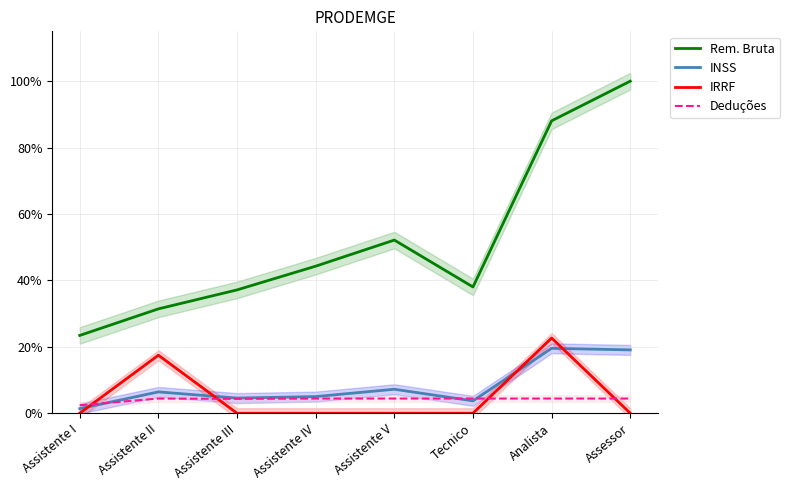

At which label is INSS closest to 10?

Assistente V